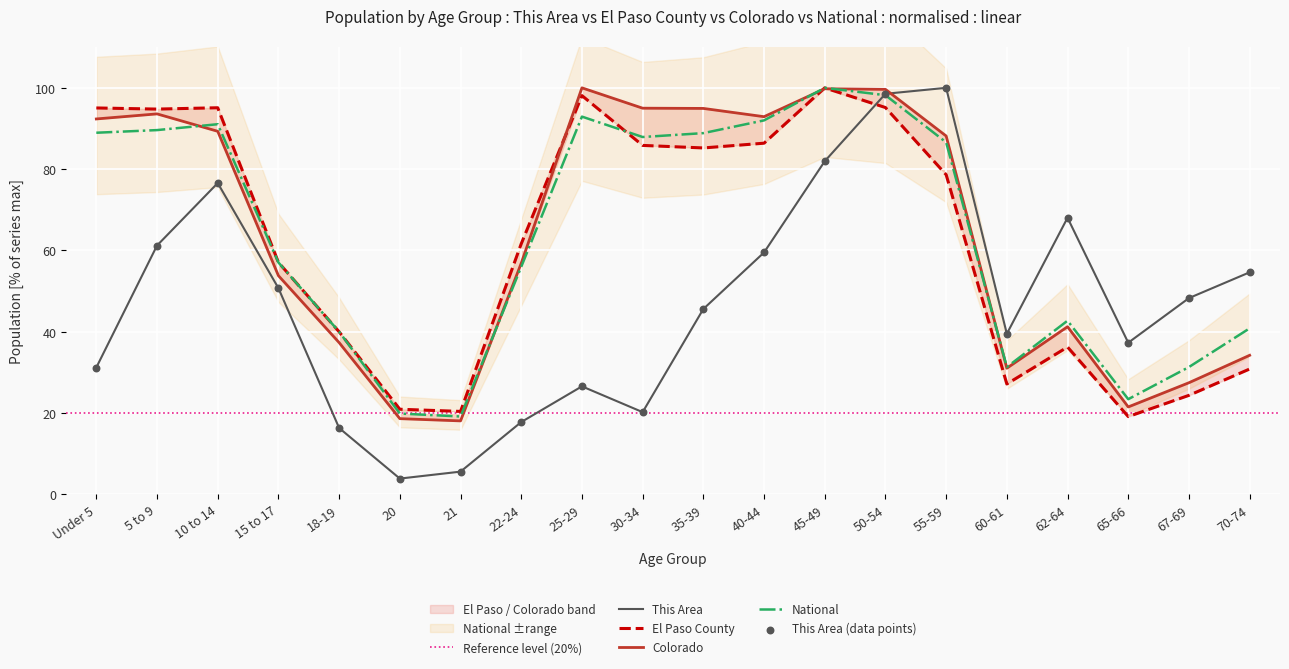

Which series reaches the minimum Y coordinate?

This Area